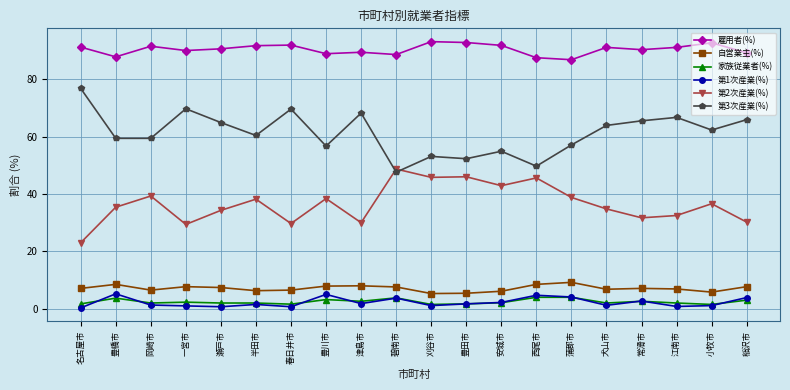

Read the 雇用者(%) value at 豊田市.

92.8